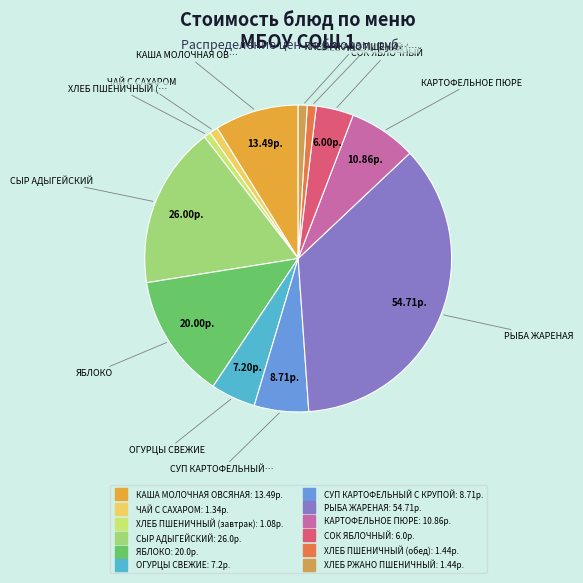

To the nearest percent, what is the difference between the largest and smallest slice percentages?

35%